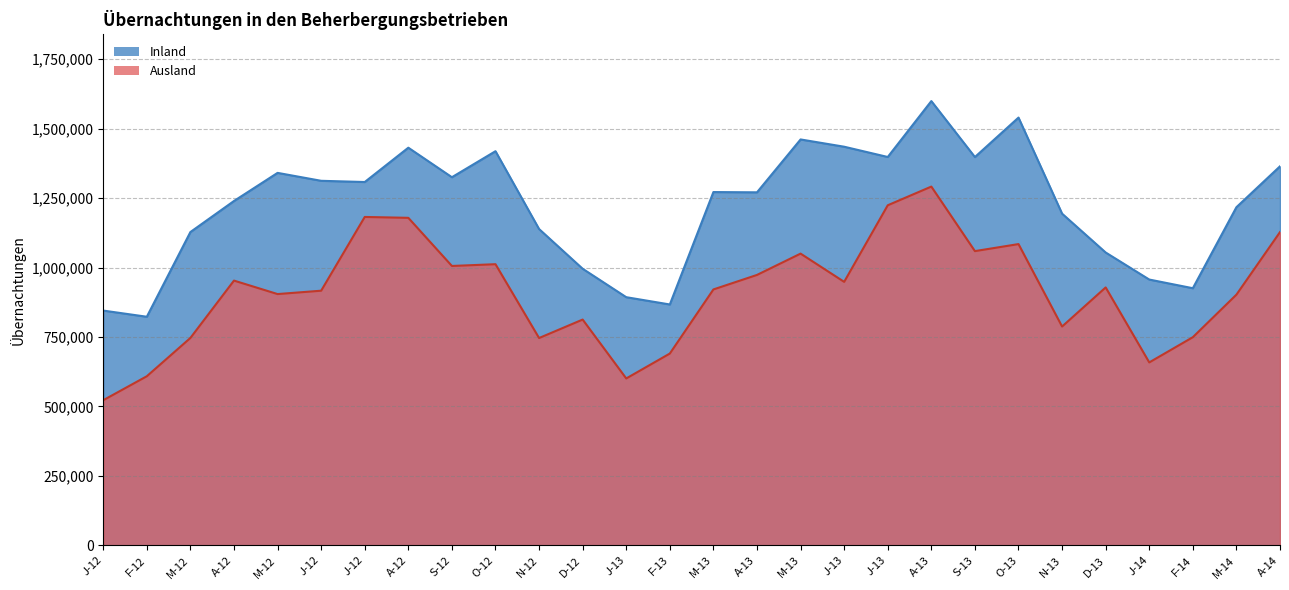

True or false: Inland and Ausland cross at least once.

False